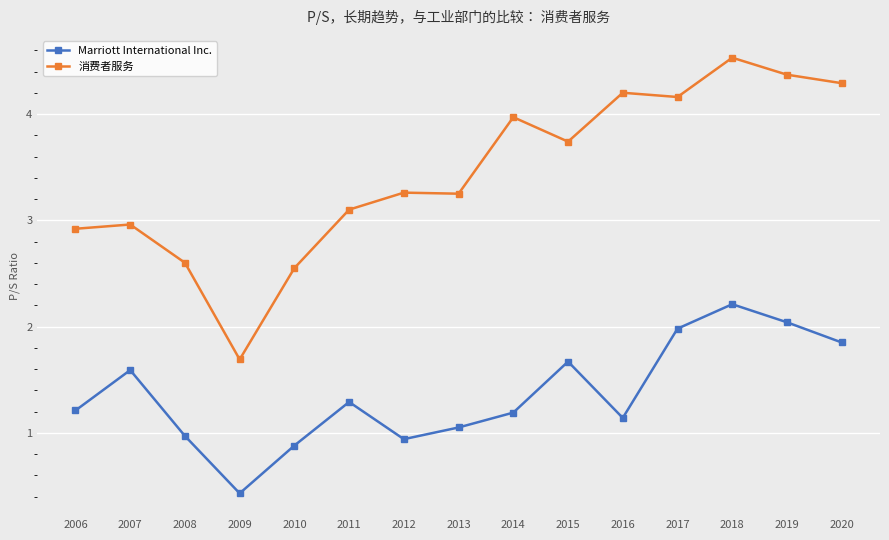

True or false: Marriott International Inc. has more than 0 points higher than both neighbors.

True